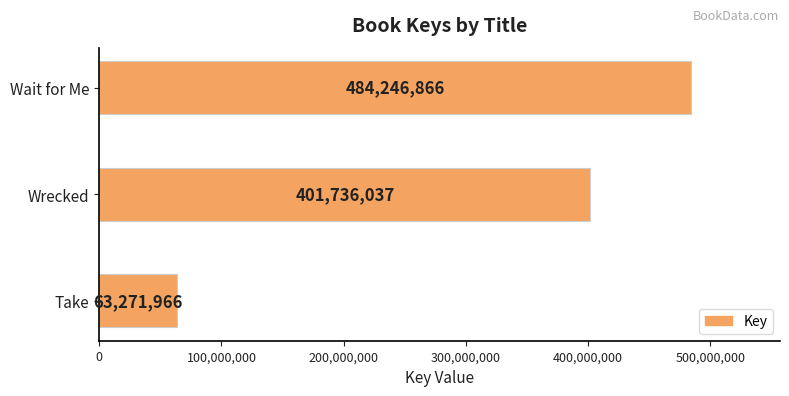

The value at Wait for Me is 763486187. True or false?

False